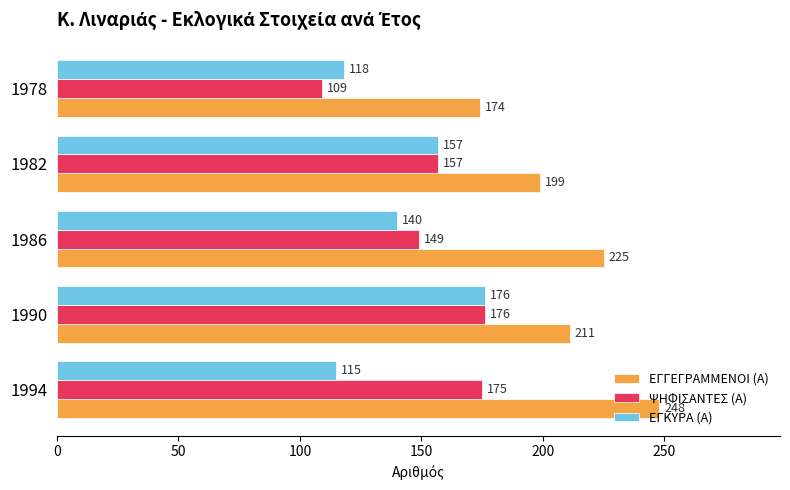

What is the greatest value displayed?

248